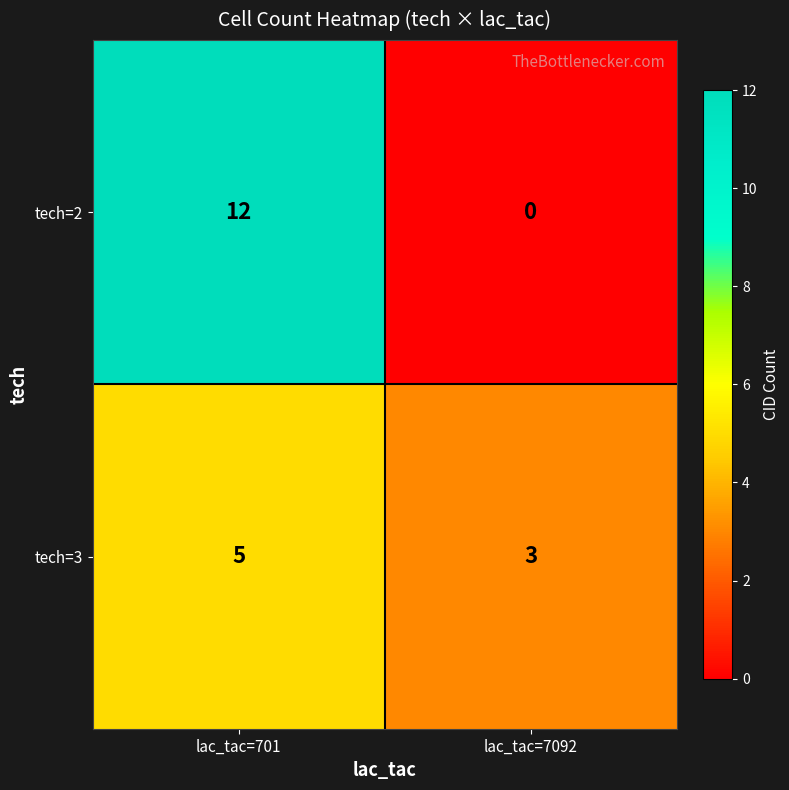

List the series in order of their peak value, highest first.

tech=2, tech=3